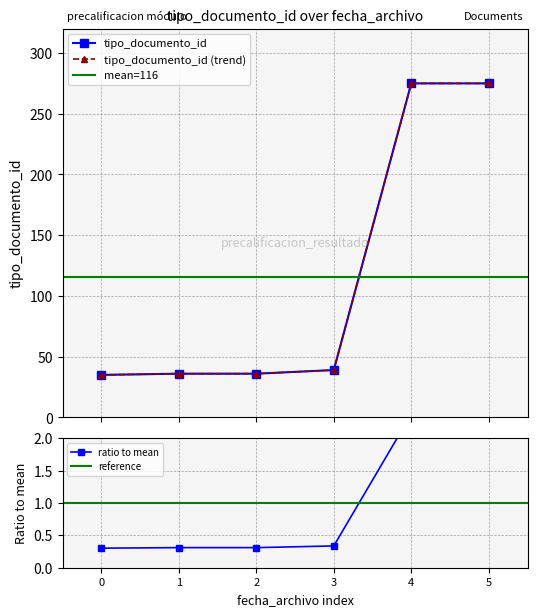

What is the value of the 5th point from the left?

275